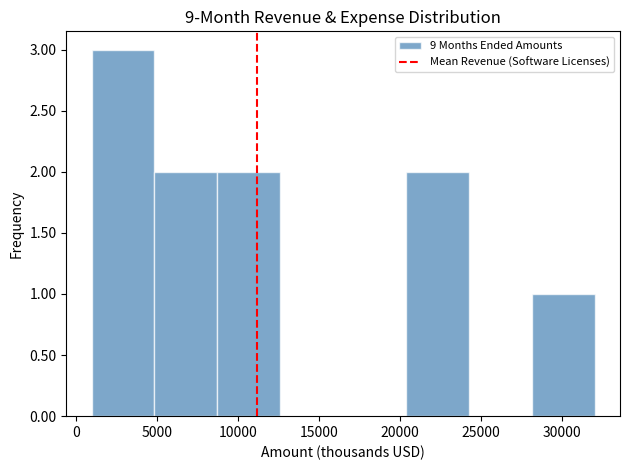

How tall is the bar that spans 28000 to 32000 on the x-axis? Neither the bar edges nor the heights are printed on the chart, so give them approximately, as read against the axes.

1